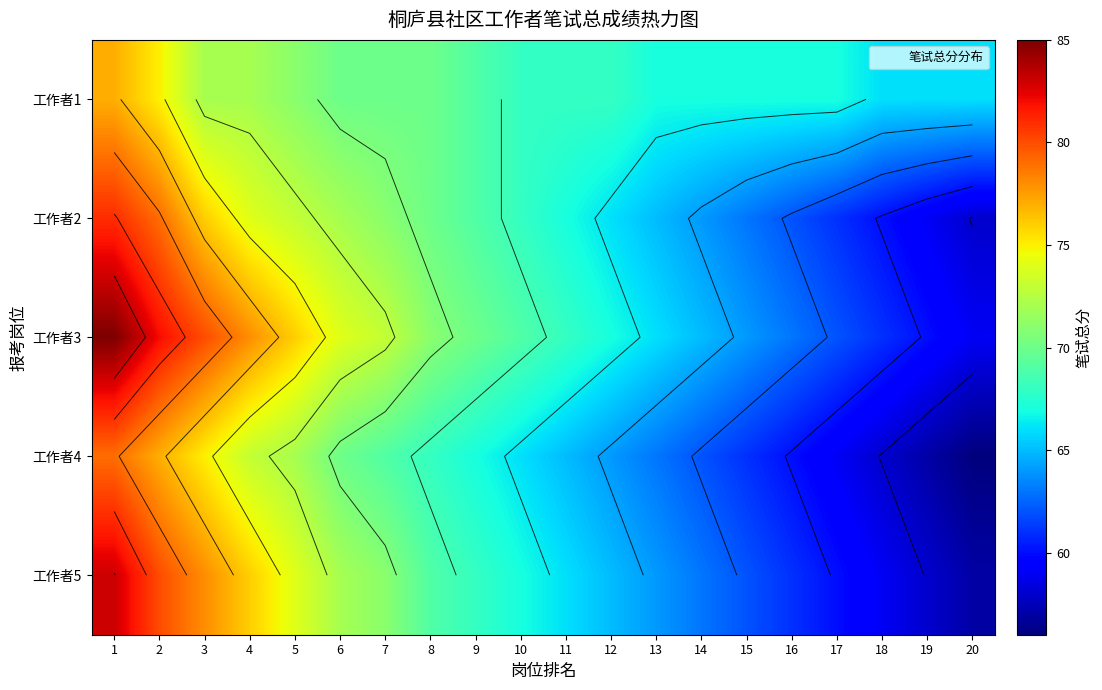

Which has a higher value, 2 or 3?

2